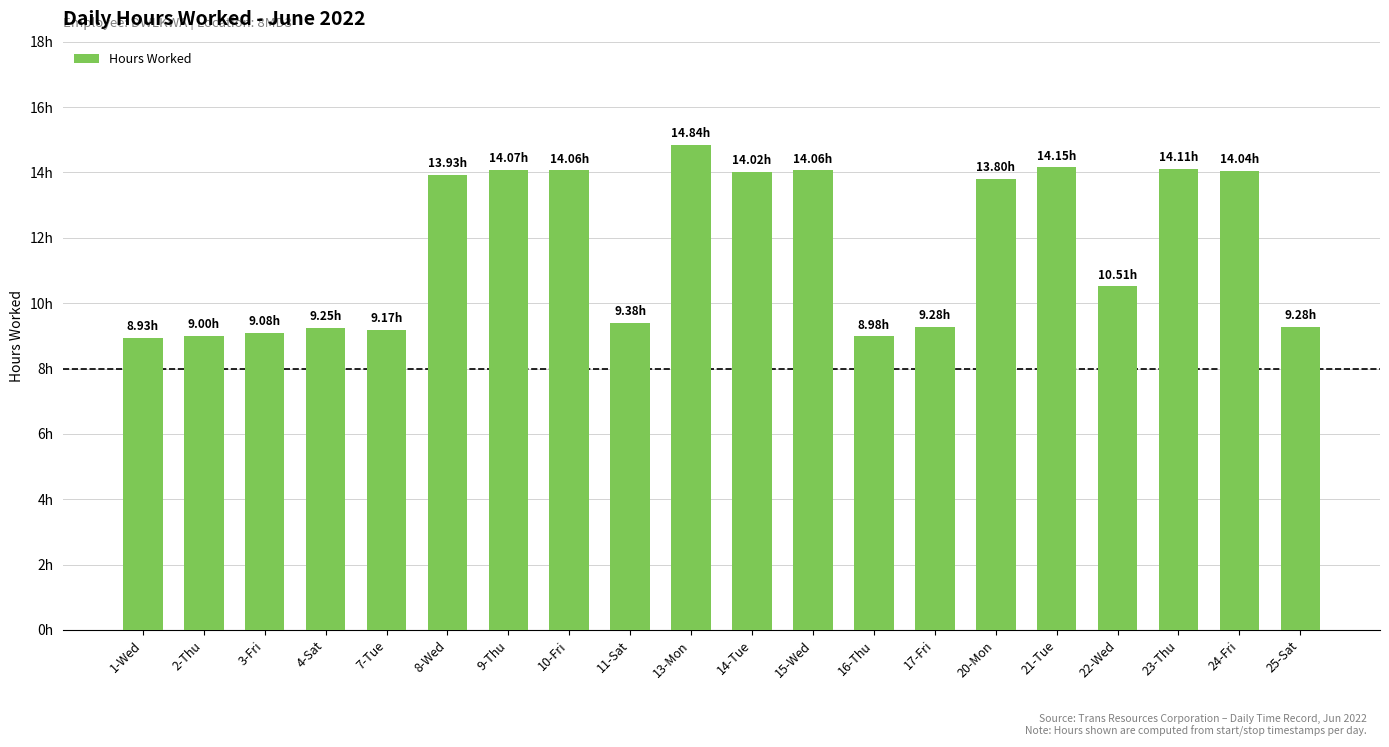

What is the difference between the values at 14-Tue and 23-Thu?

0.1